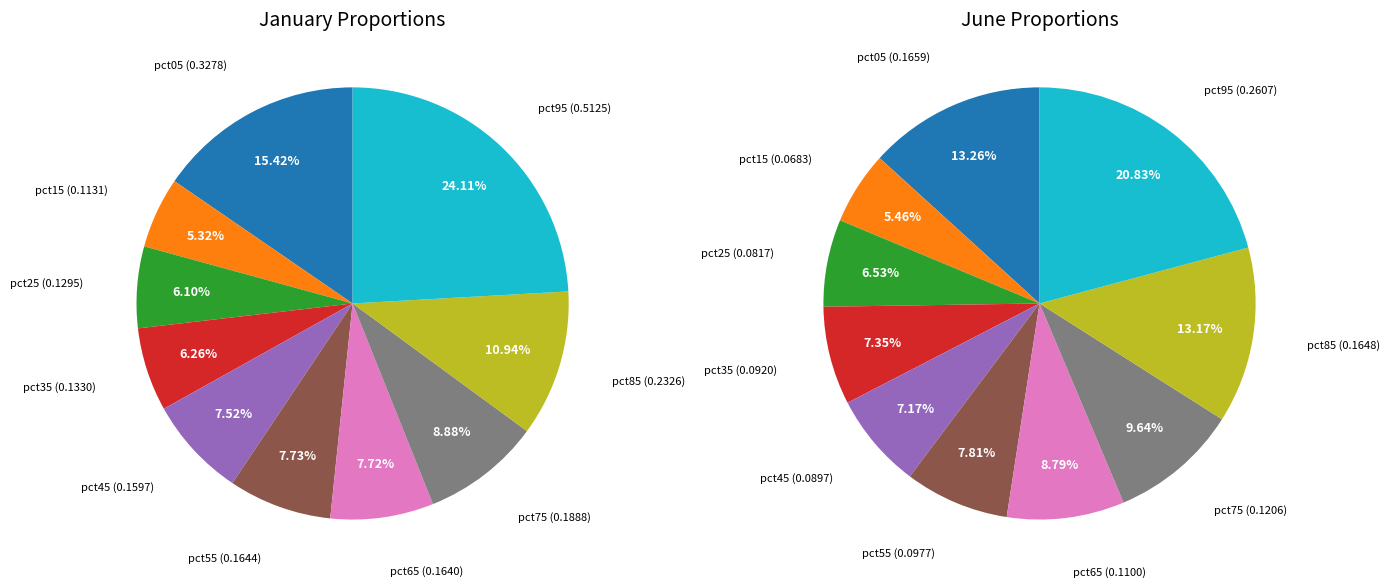

How many segments does this pie chart have?

10